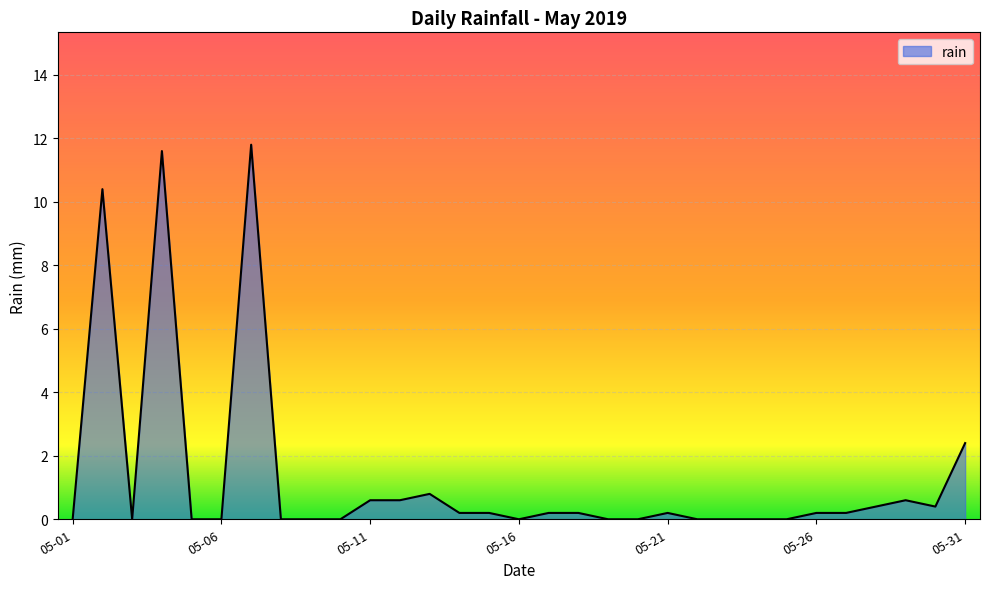

Does the chart display data point markers on the line(s)?

No